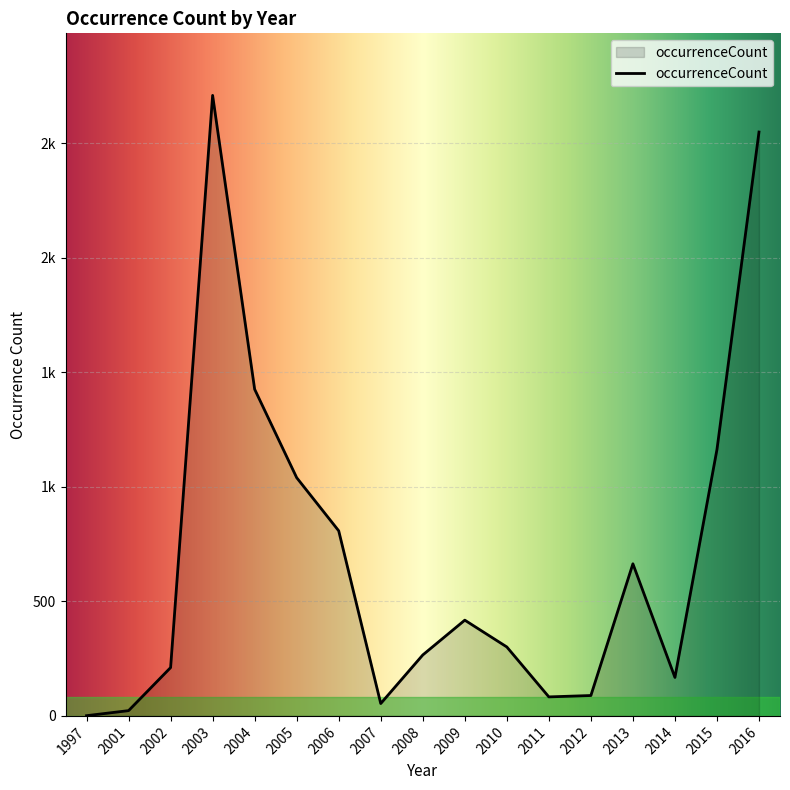

Does the chart display data point markers on the line(s)?

No